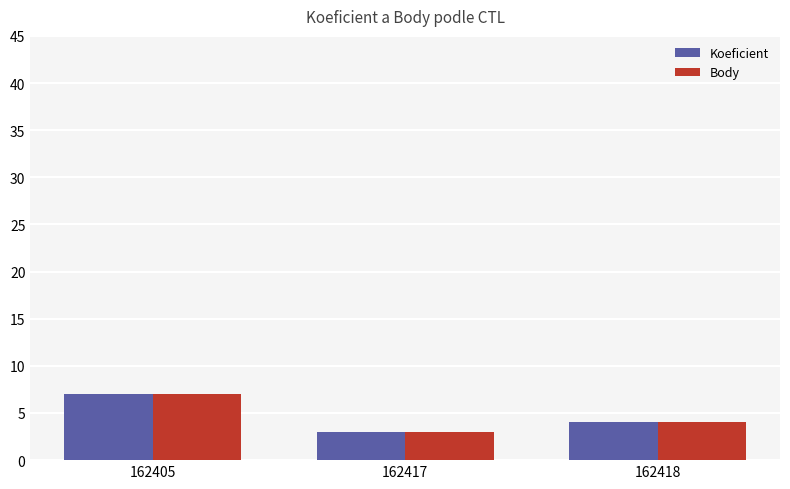

What is the greatest value displayed?

7